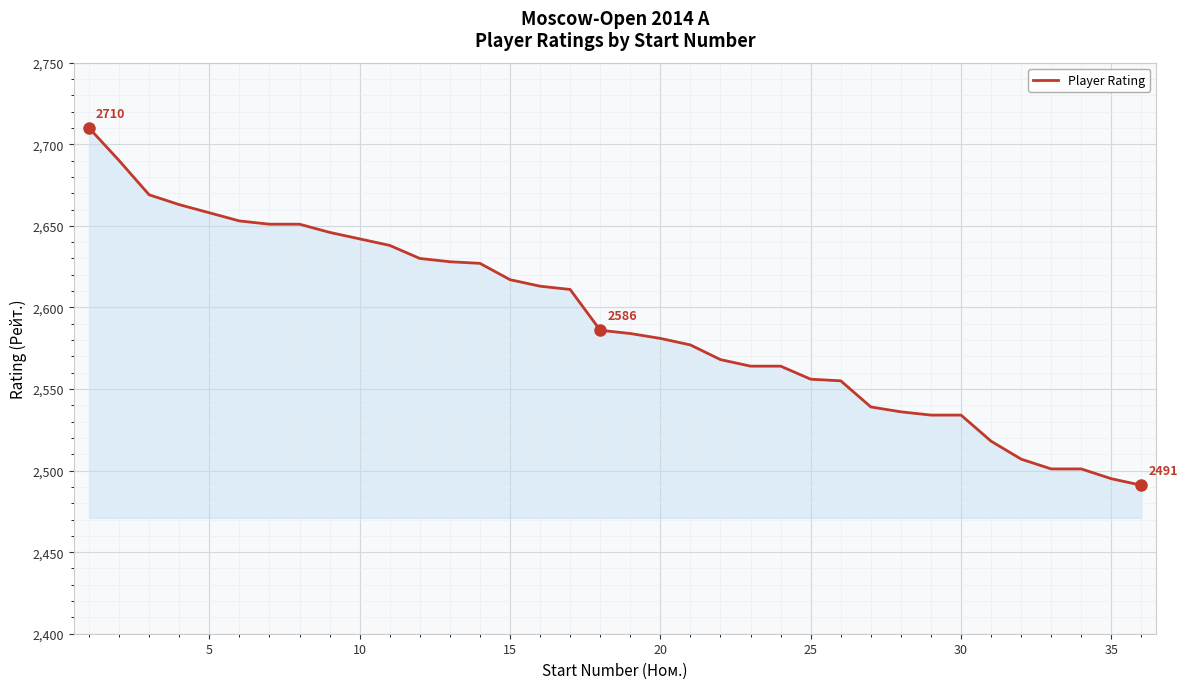

What is the minimum value shown in the chart?

2491